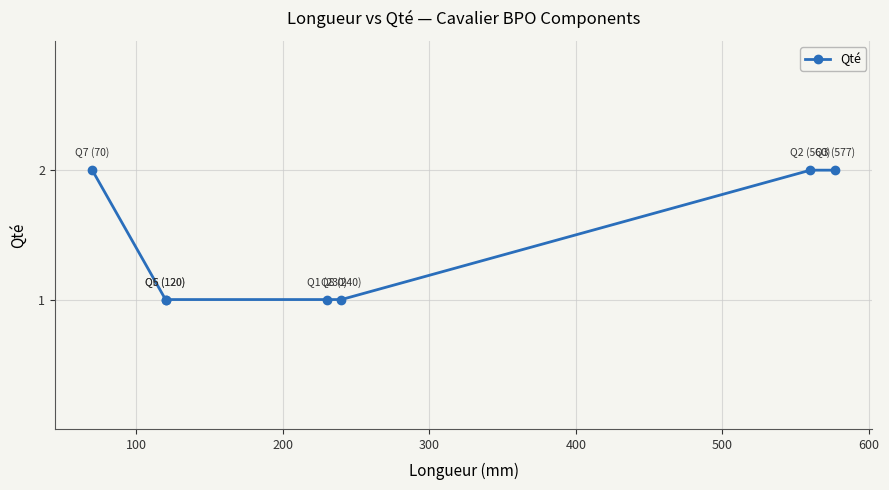

What is the approximate value at 200?

1